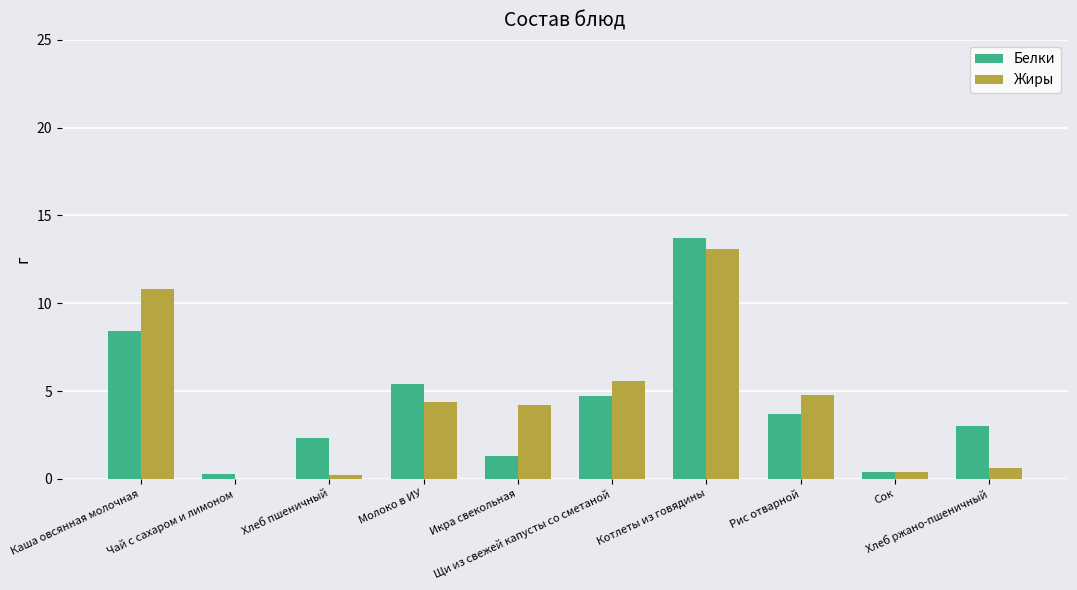

Reading right to left, transcribe all the data shown in this chart.

Белки: 3.0	0.4	3.7	13.7	4.7	1.3	5.4	2.3	0.3	8.4
Жиры: 0.6	0.4	4.8	13.1	5.6	4.2	4.4	0.2	0.0	10.8